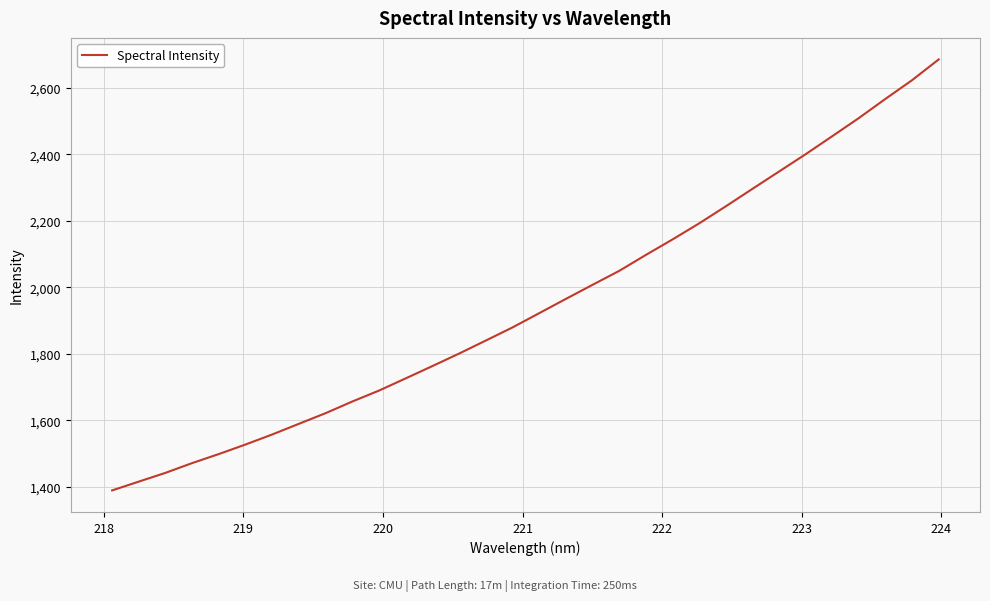

What is the minimum value shown in the chart?

1389.1